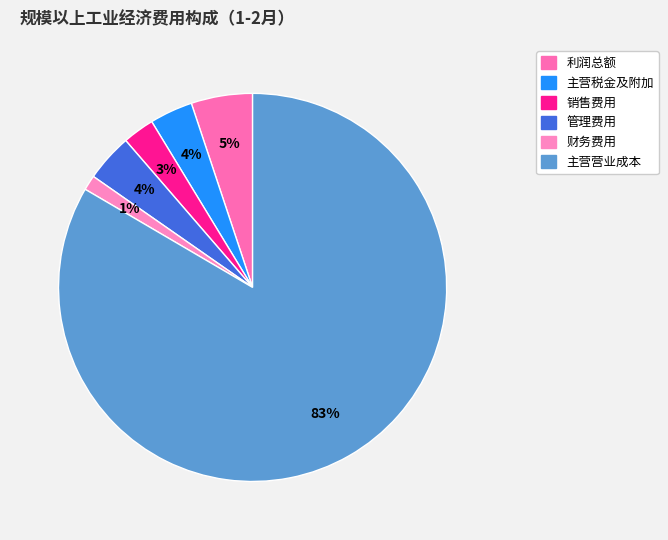

True or false: 财务费用 accounts for 11% of the total.

False